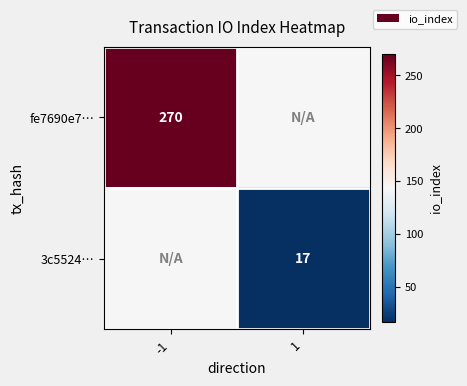

Is it true that fe7690e7… equals 270.0 at -1?

True